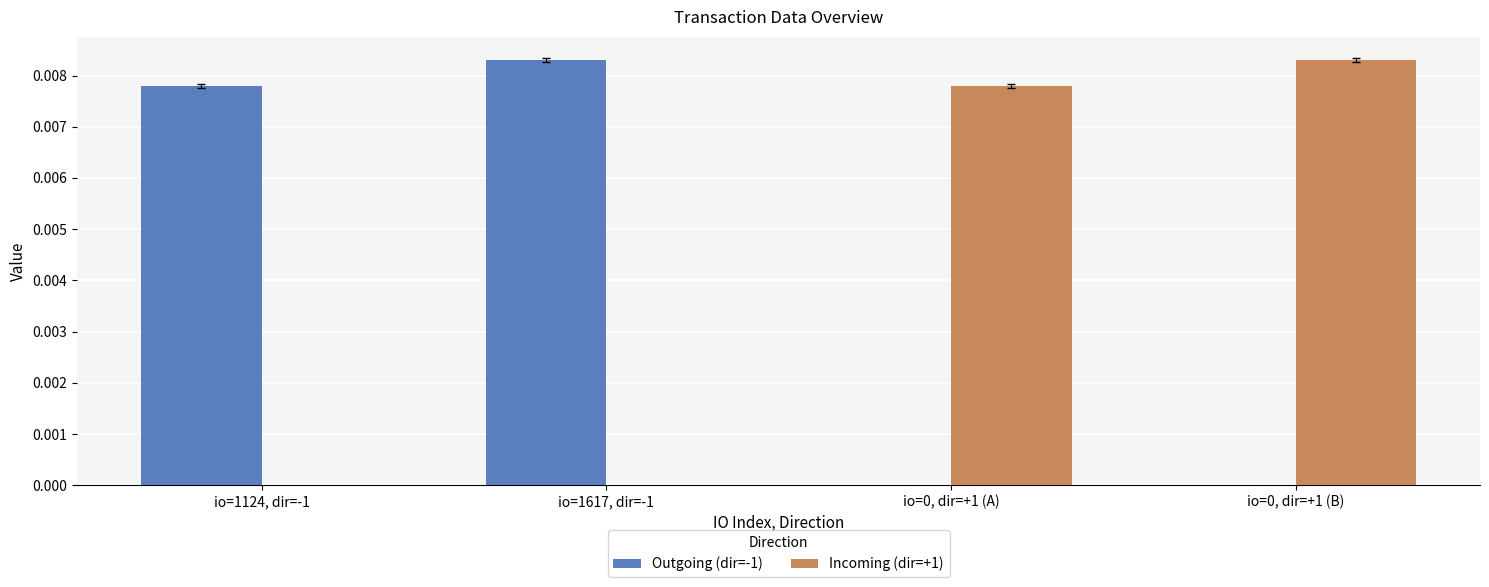

Is it true that Outgoing (dir=-1) equals 0.0 at io=1124, dir=-1?

True